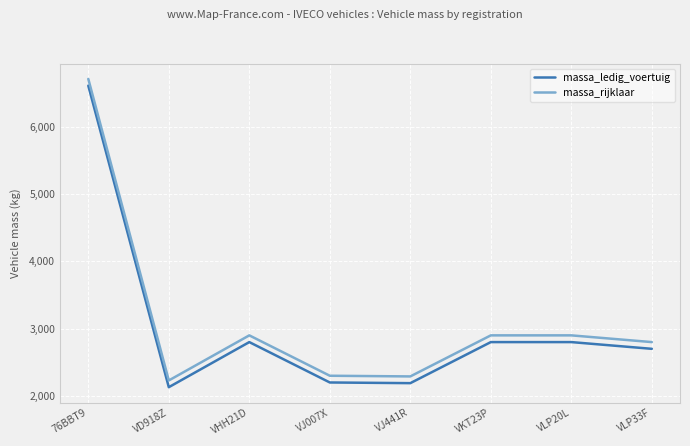

What is the maximum value for massa_rijklaar?

6710